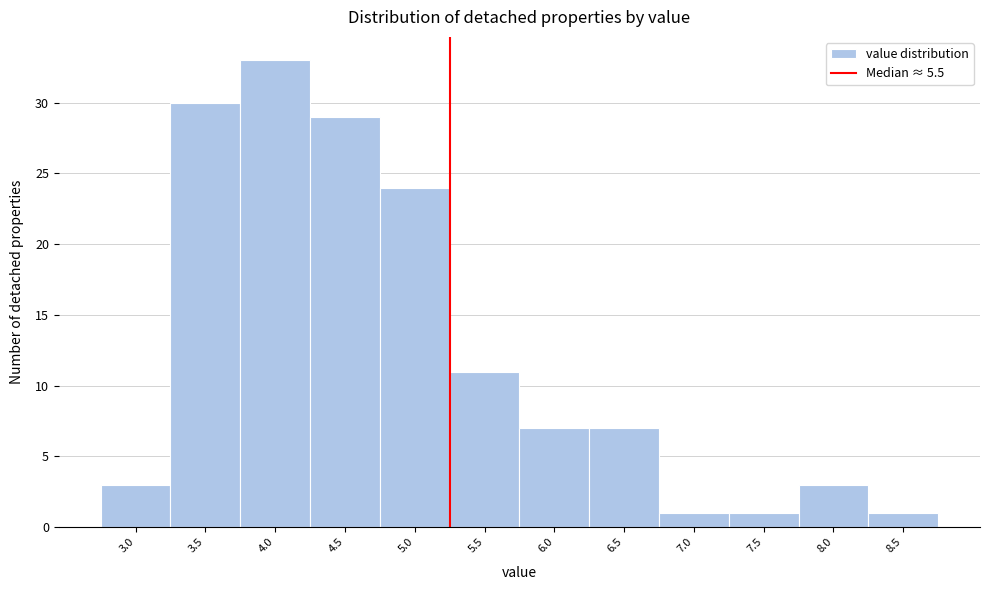

Reading left to right, list all the values displayed in this chart.

3	30	33	29	24	11	7	7	1	1	3	1